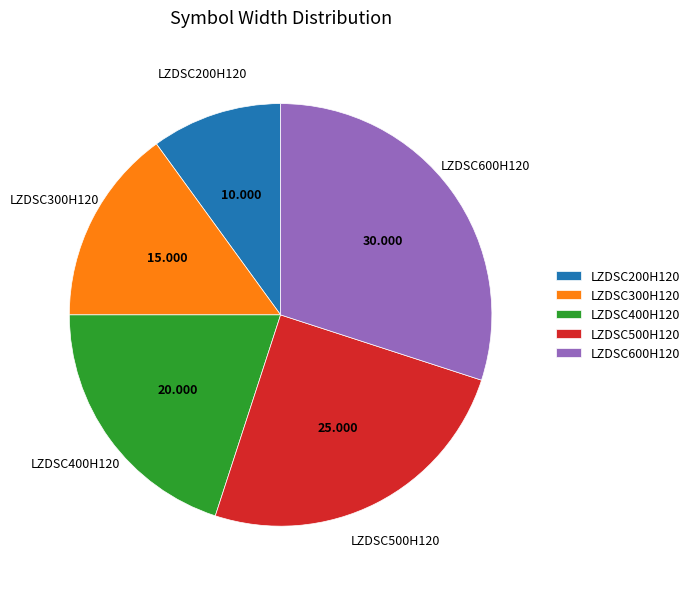

Do LZDSC200H120 and LZDSC600H120 together represent more than half of the pie?

No